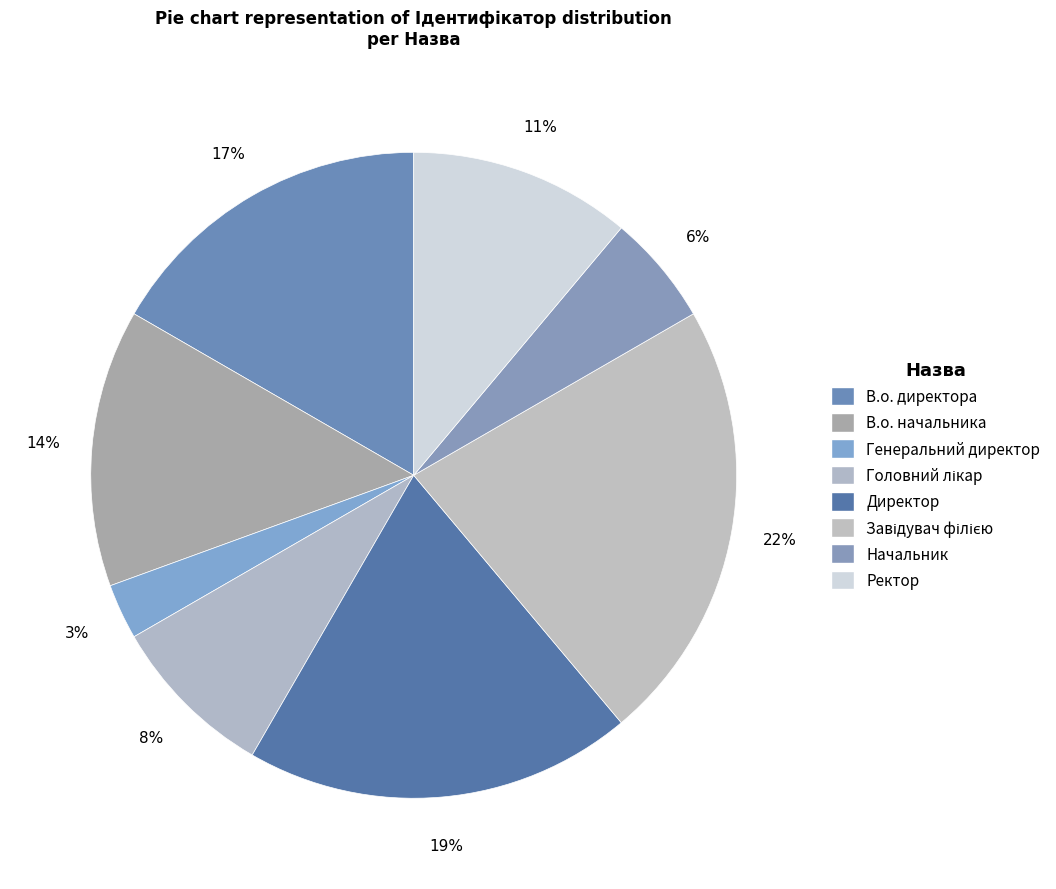

Count the number of slices in the pie.

8